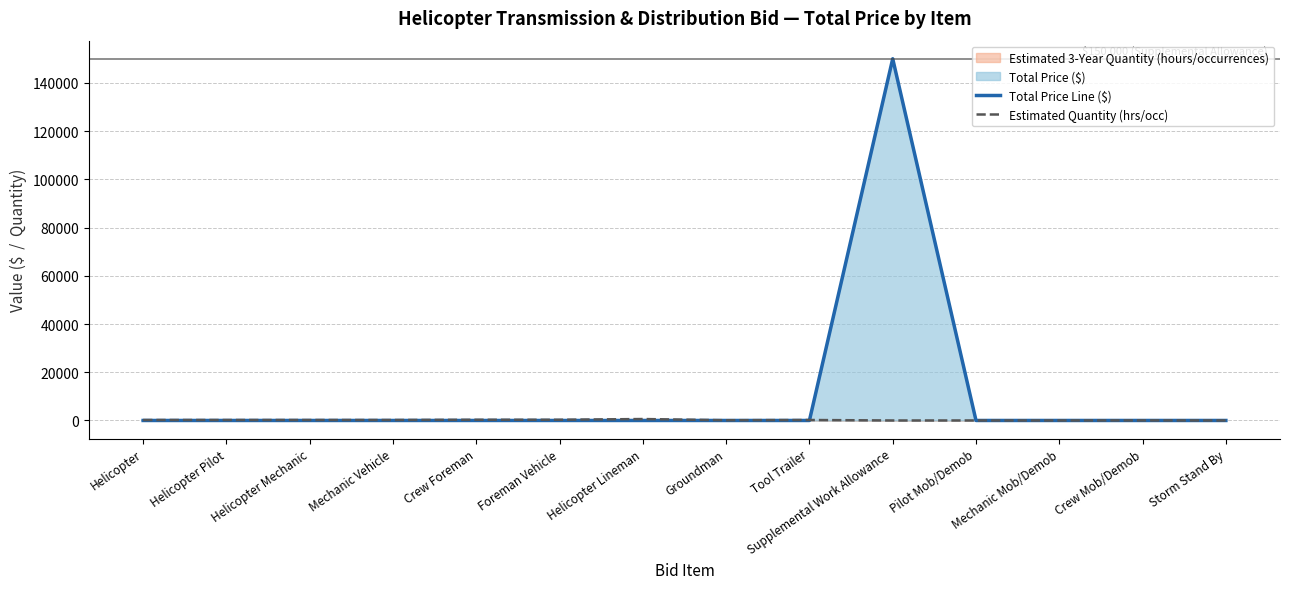

Which series has the largest range (max minus min)?

Total Price Line ($)